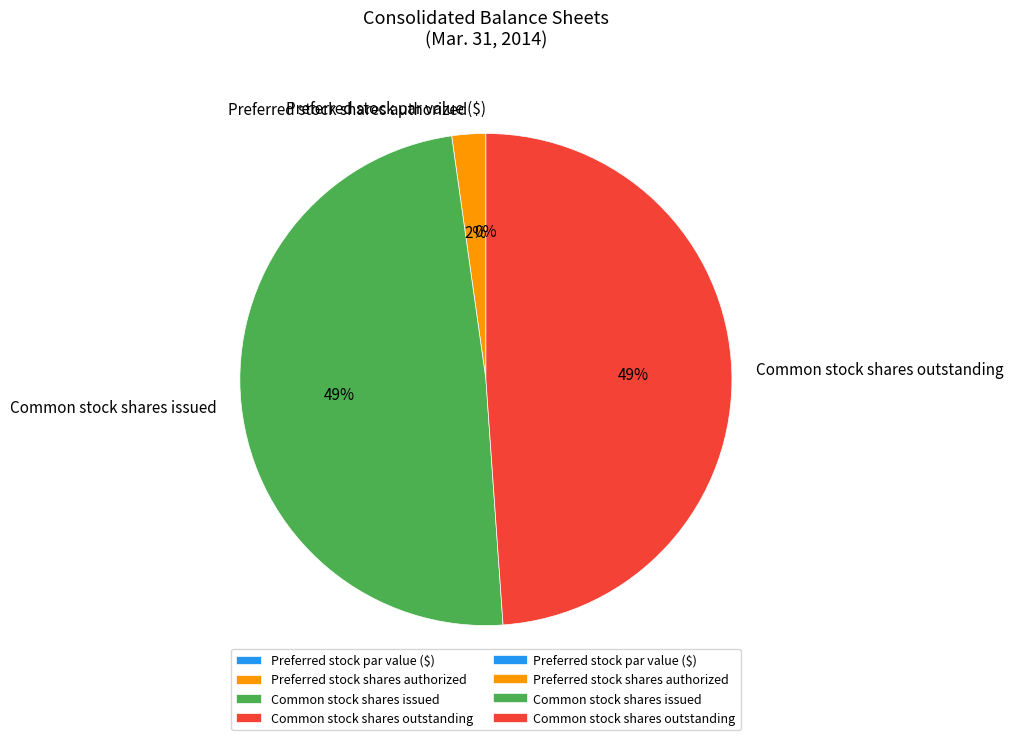

To the nearest percent, what is the combined percentage of Common stock shares issued and Common stock shares outstanding?

98%